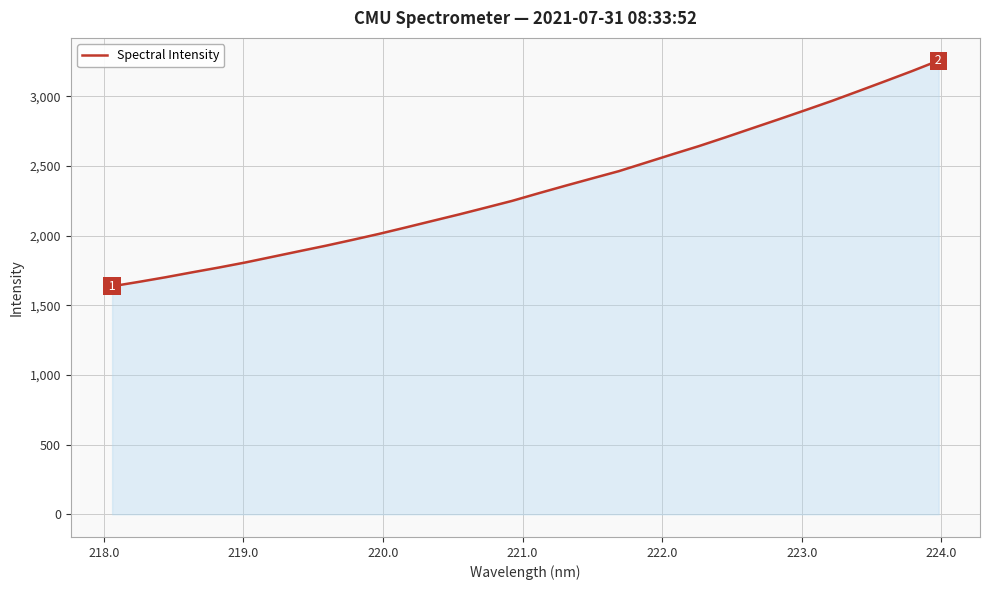

What is the minimum value shown in the chart?

1636.1